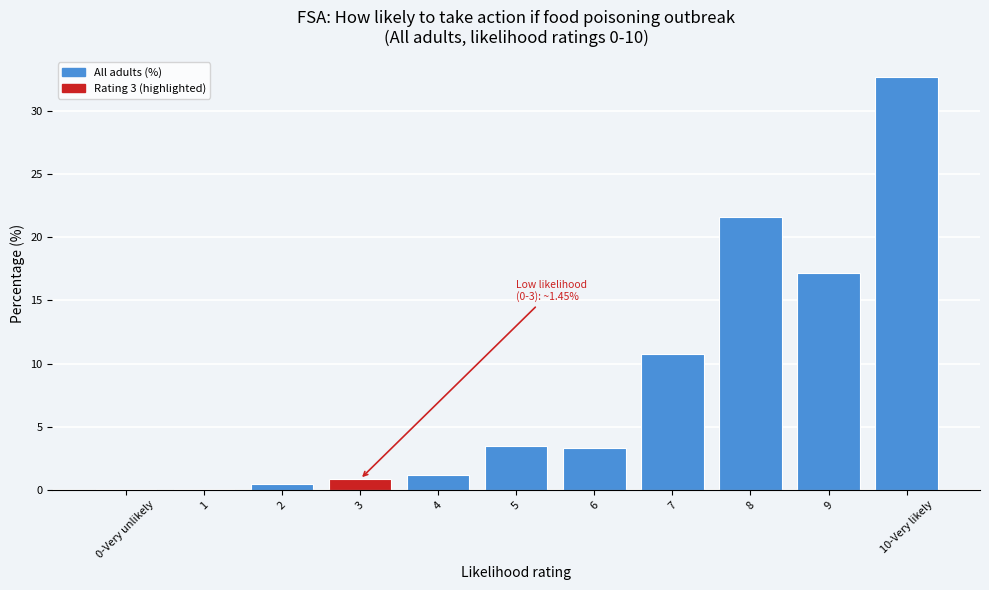

Reading left to right, list all the values displayed in this chart.

0-Very unlikely=0.1	1=0.1	2=0.5	3=0.9	4=1.2	5=3.5	6=3.3	7=10.8	8=21.6	9=17.2	10-Very likely=32.6